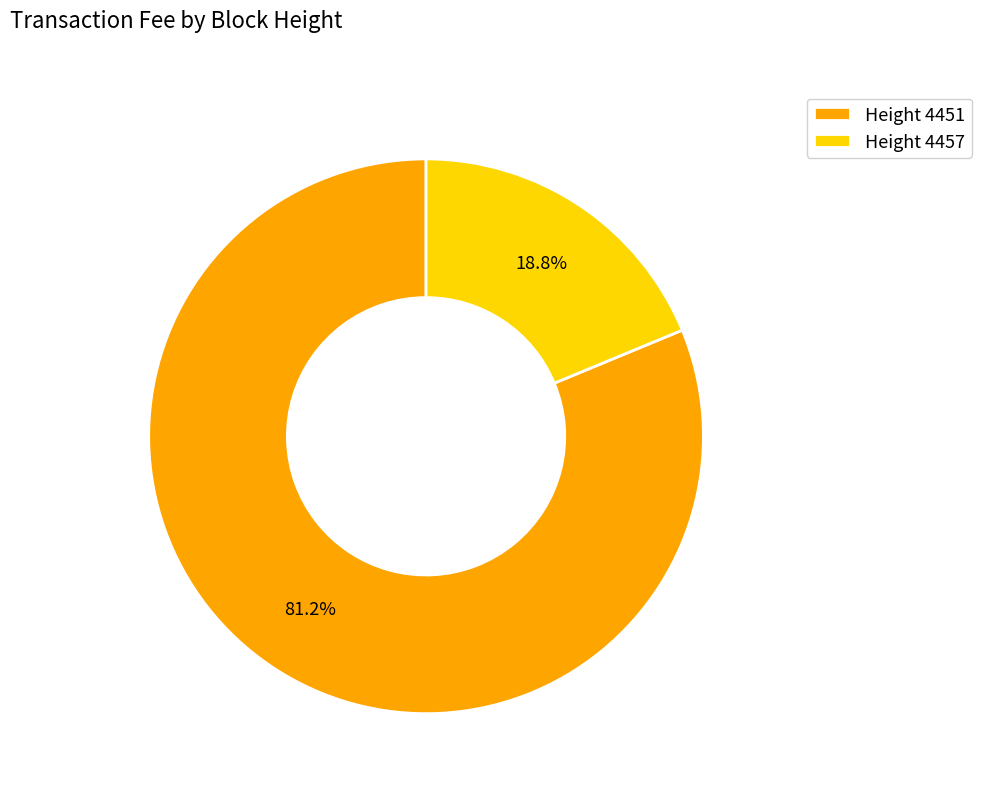

Is the sum of Height 4451 and Height 4457 greater than half?

Yes